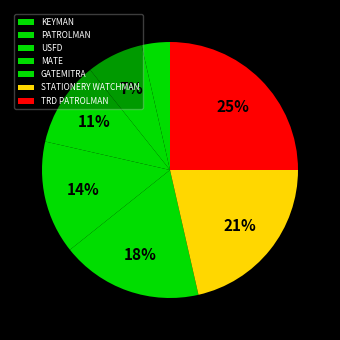

To the nearest percent, what is the difference between the largest and smallest slice percentages?

21%